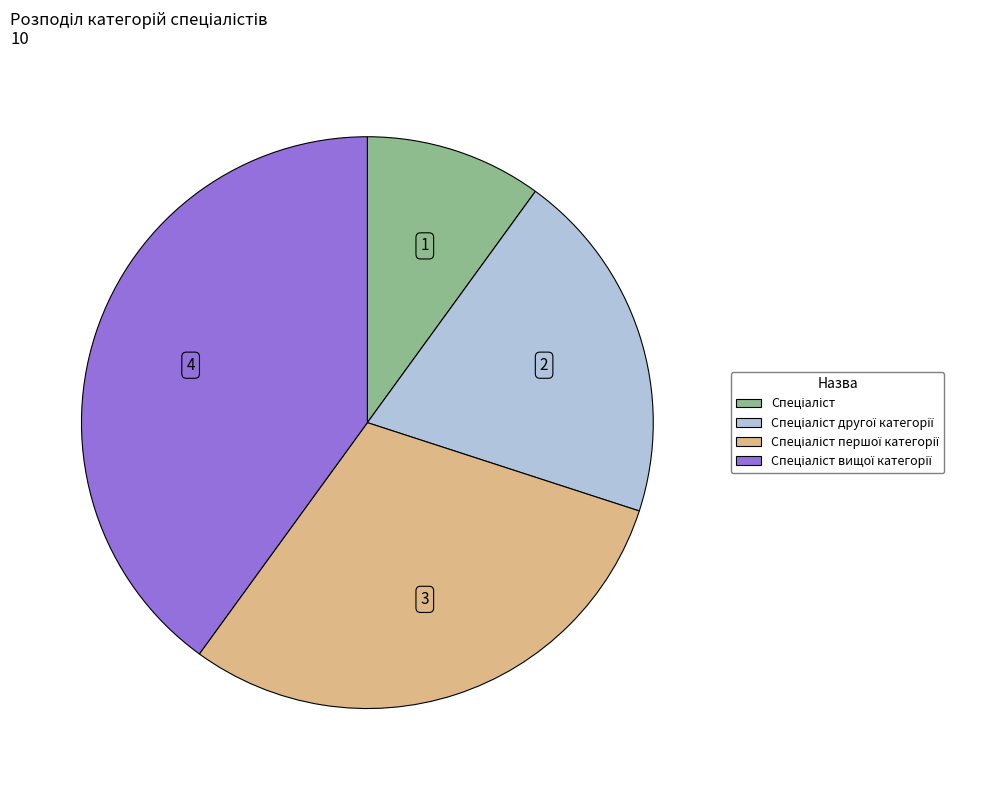

Which slice is the largest?

Спеціаліст вищої категорії